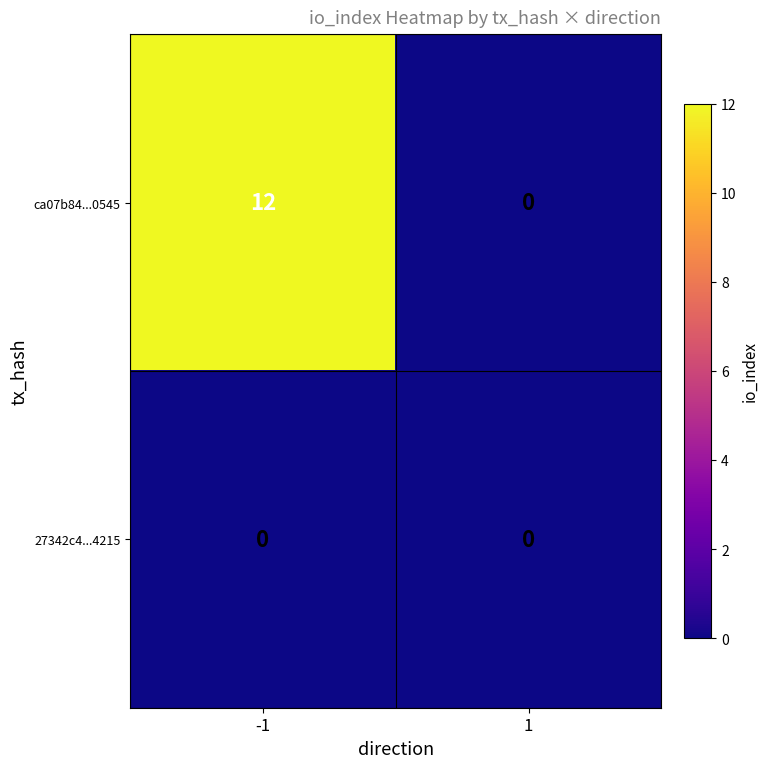

What is the total value across all series at -1?

12